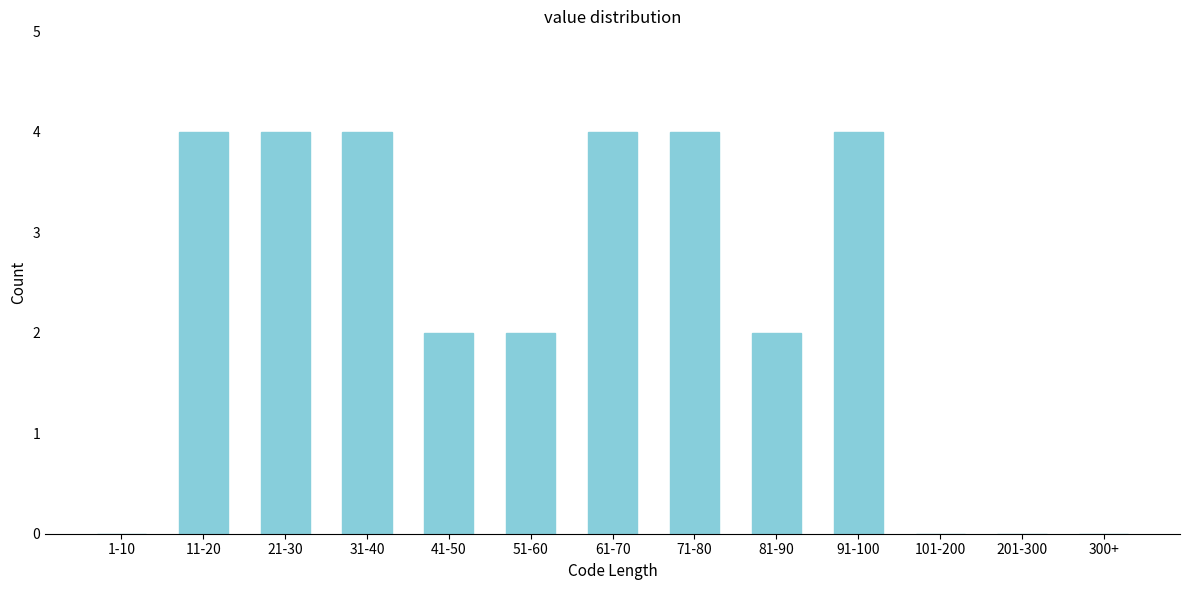

Reading left to right, transcribe all the data shown in this chart.

1-10=0	11-20=4	21-30=4	31-40=4	41-50=2	51-60=2	61-70=4	71-80=4	81-90=2	91-100=4	101-200=0	201-300=0	300+=0